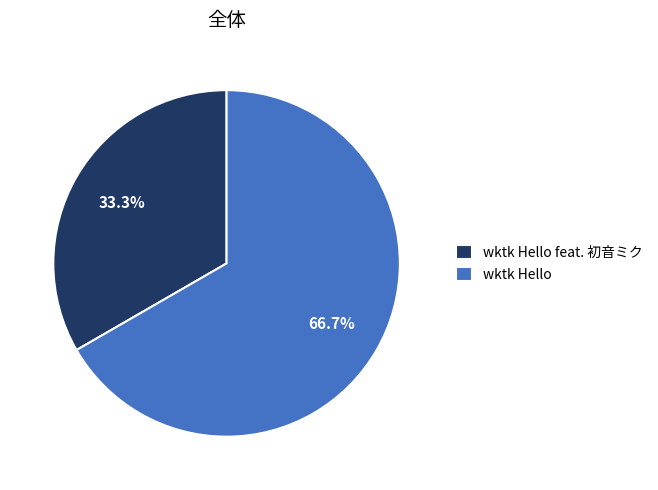

How many slices are in this pie chart?

2